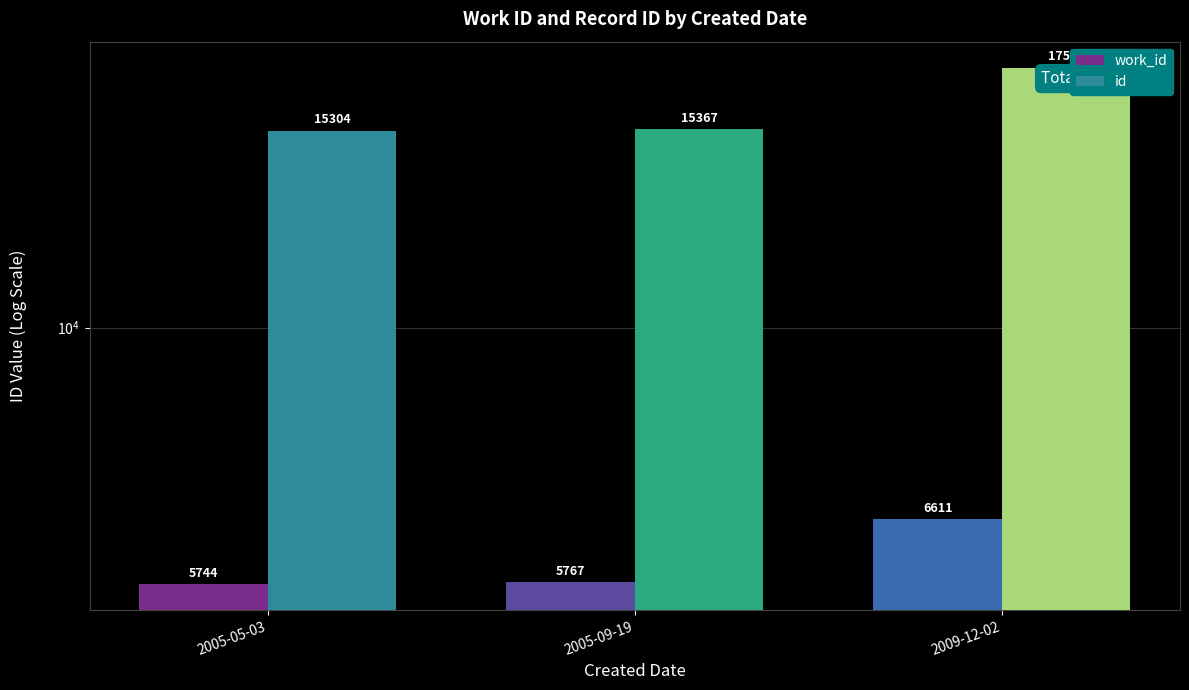

List the labels in order of id value, smallest first.

2005-05-03, 2005-09-19, 2009-12-02